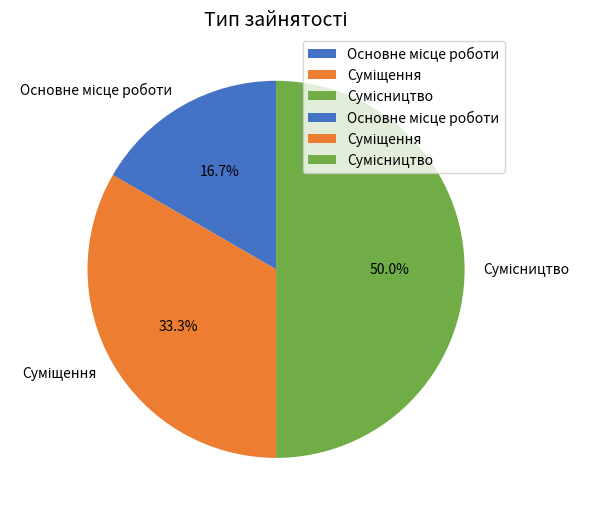

Is it true that Суміщення is 33% of the pie?

True